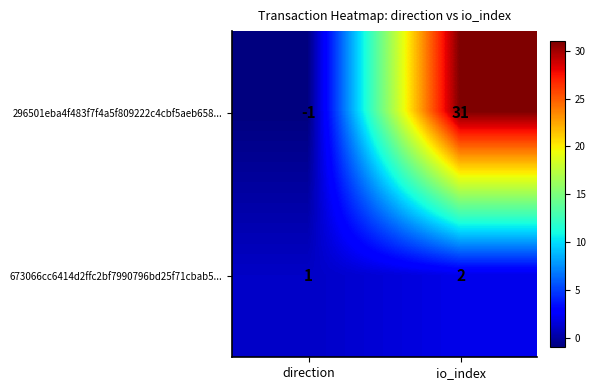

Where is 673066cc6414d2ffc2bf7990796bd25f71cbab5... nearest to the value 1?

direction